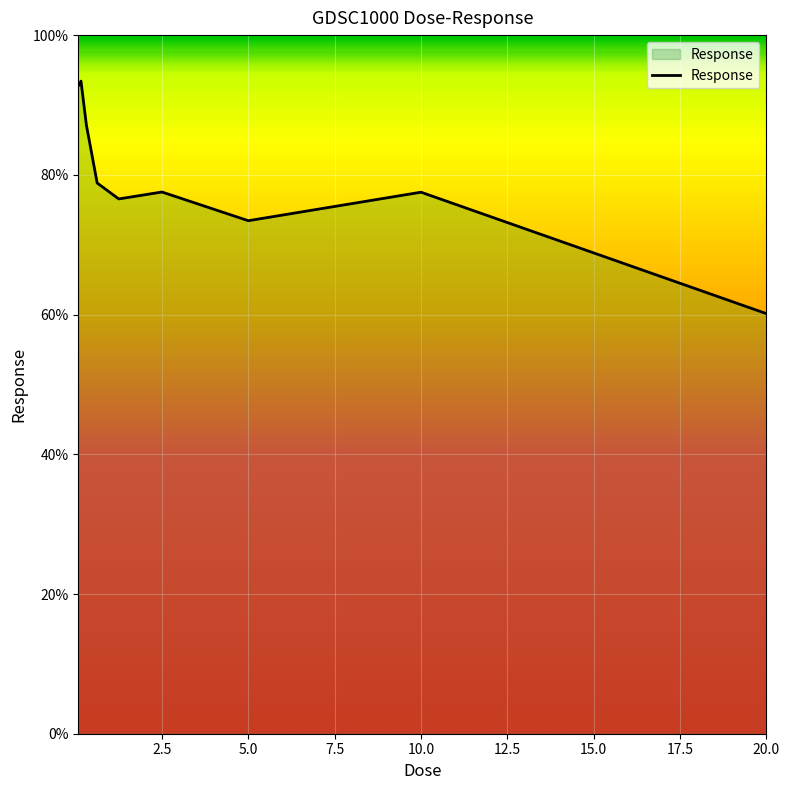

True or false: the data has more than 1 interior local peaks.

True